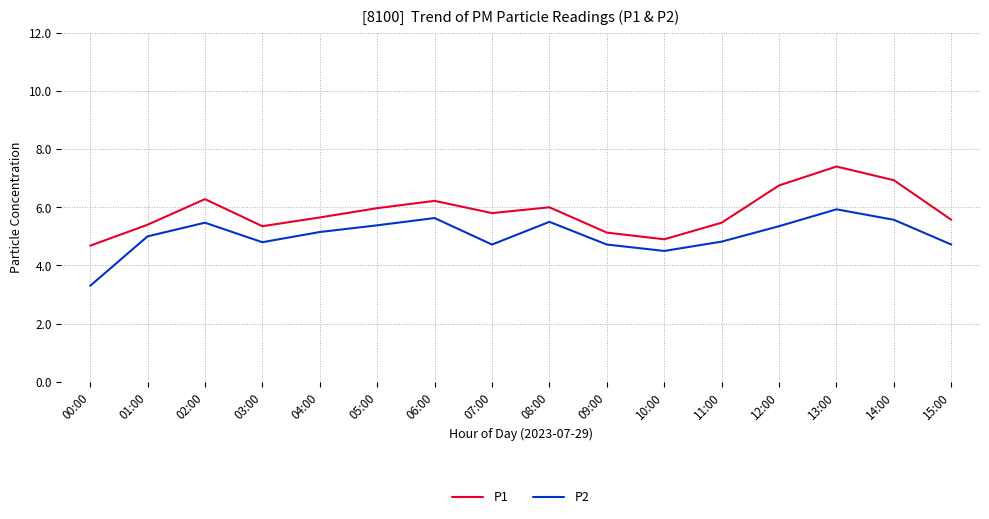

Where is the first local minimum for P2?

03:00